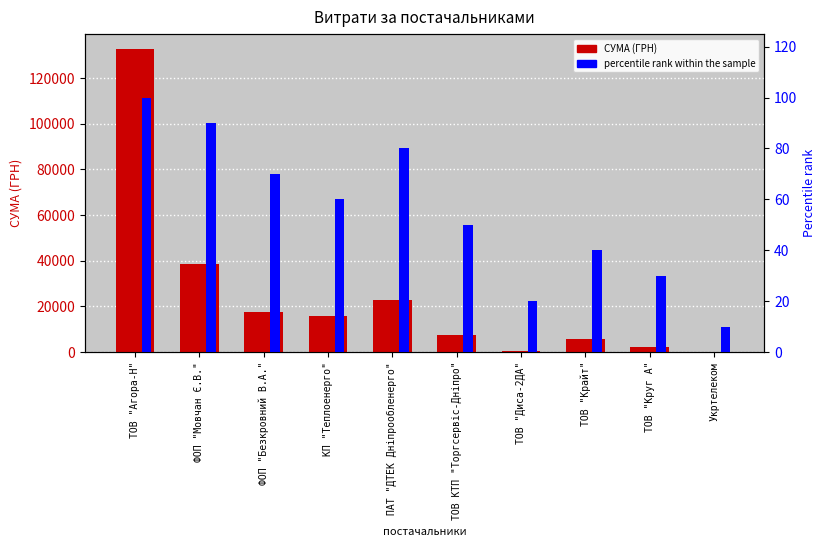

What is the label of the 8th bar from the right?

ФОП "Безкровний В.А."